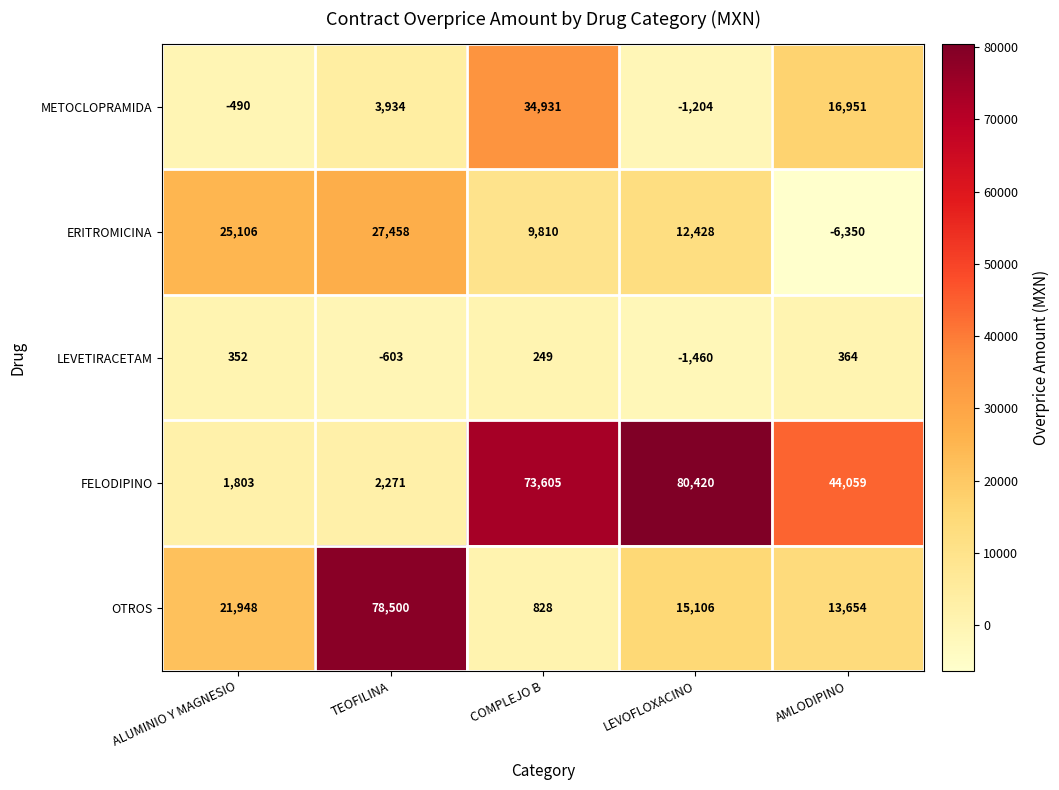

Reading left to right, extract all data points from this chart.

METOCLOPRAMIDA: -490	3934	34931	-1204	16951
ERITROMICINA: 25106	27458	9810	12428	-6350
LEVETIRACETAM: 352	-603	249	-1460	364
FELODIPINO: 1803	2271	73605	80420	44059
OTROS: 21948	78500	828	15106	13654